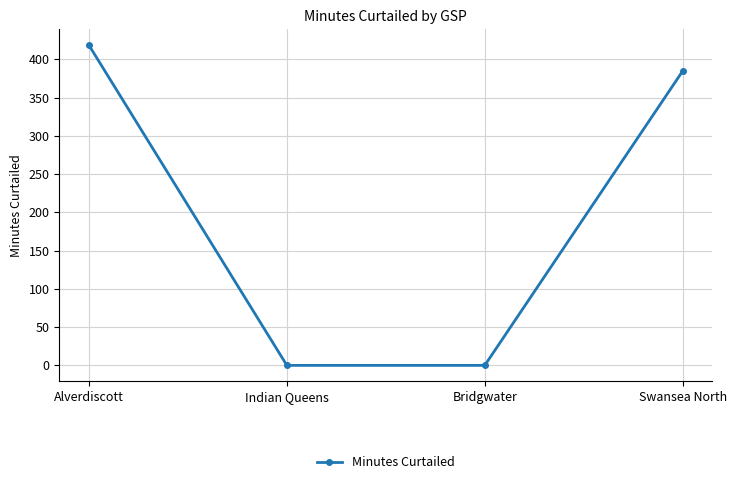

What is the sum of the values at Alverdiscott and Bridgwater?

418.3